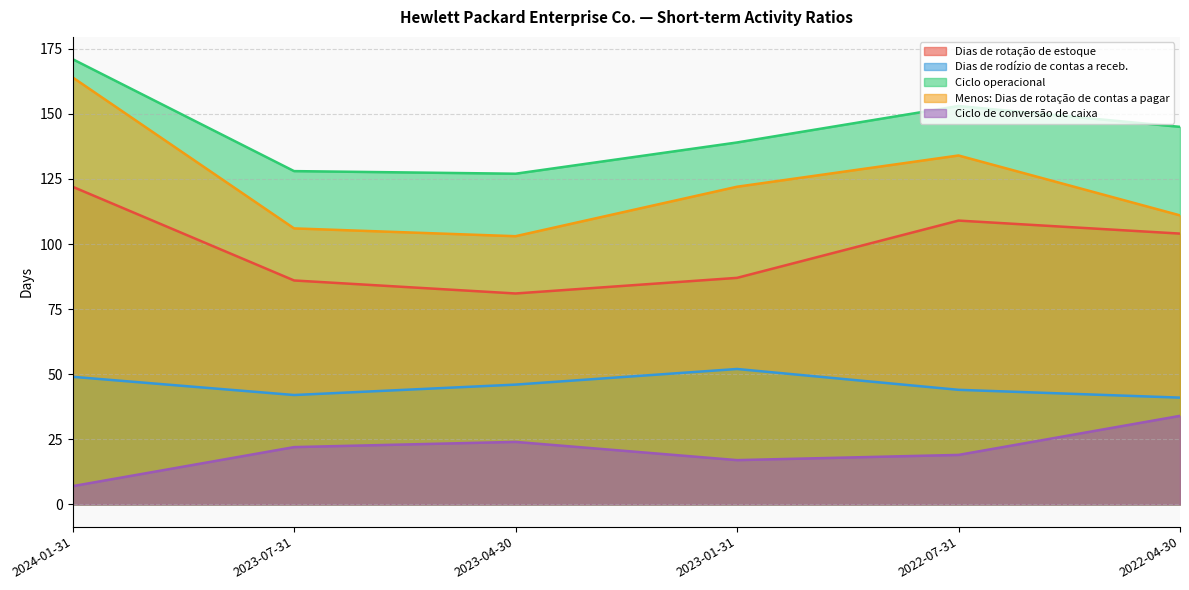

In Dias de rotação de estoque, how many points are higher than both neighbors (excluding endpoints)?

1